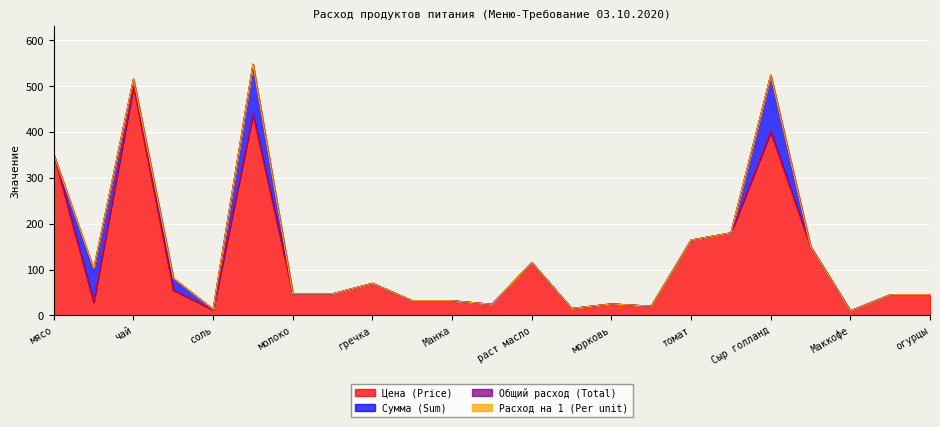

True or false: Общий расход (Total) and Цена (Price) cross at least once.

False